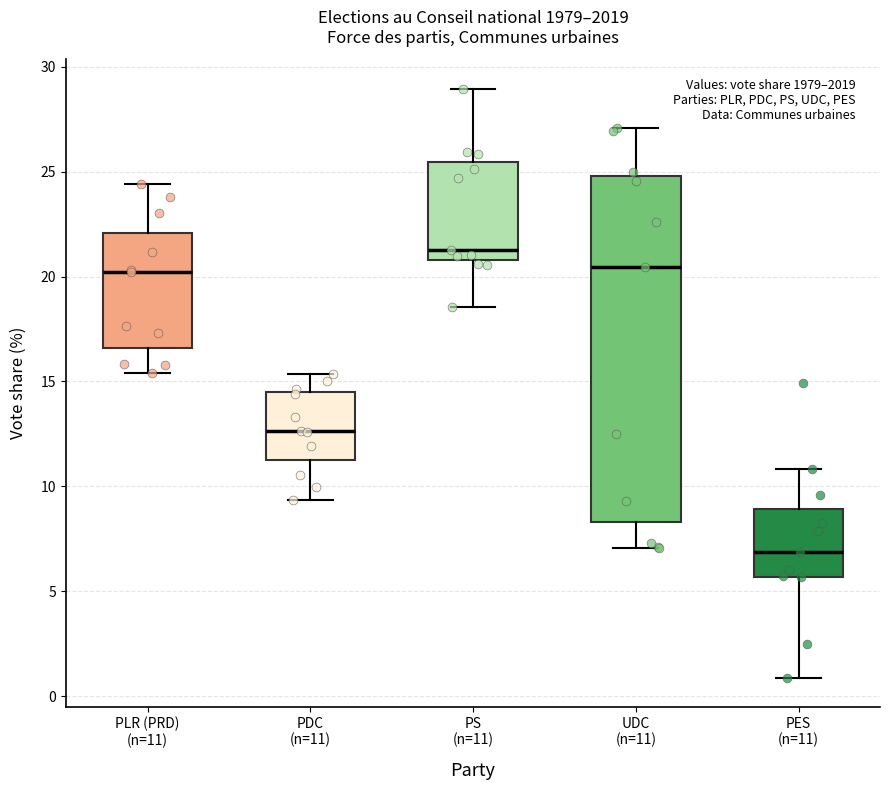

Comparing the boxes themselves (not the whiskers), which one is the tallest?

UDC (n=11)